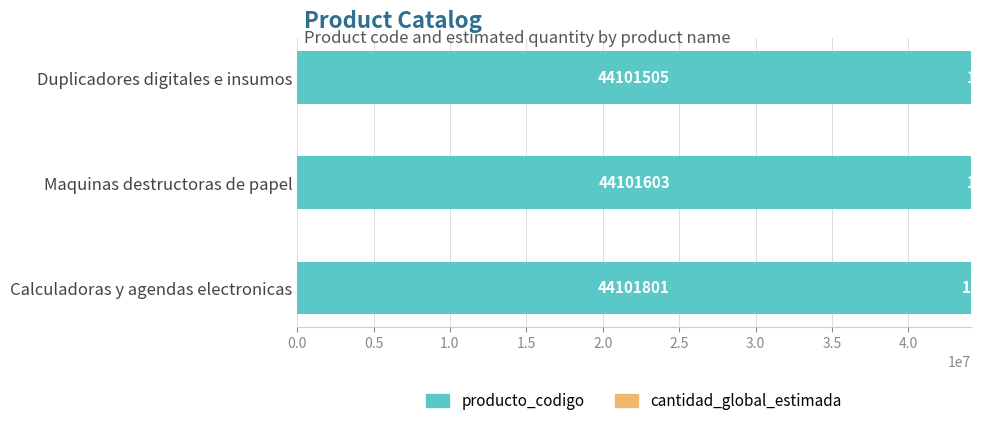

At which category is the sum across all series the highest?

Calculadoras y agendas electronicas